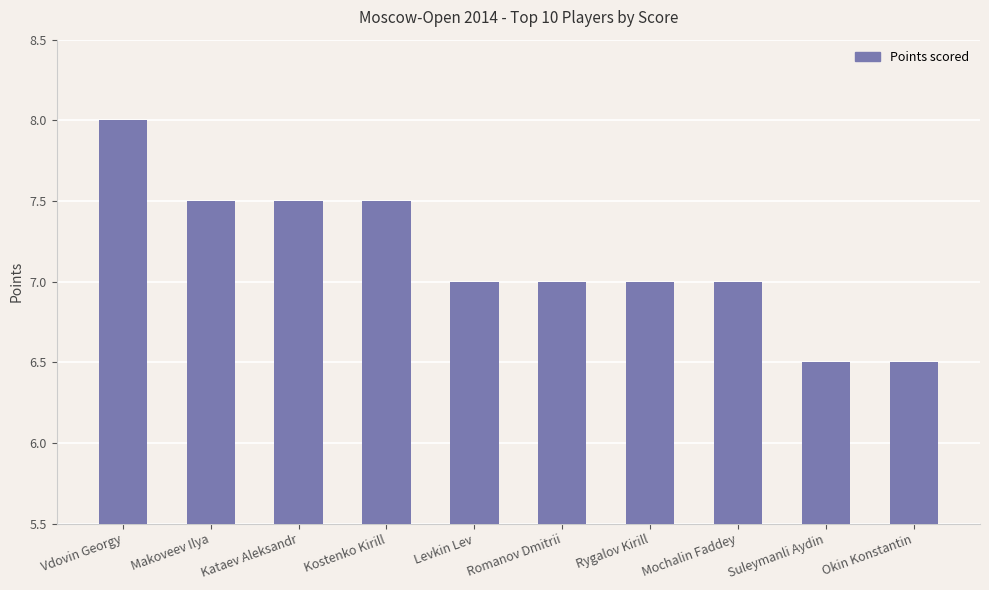

Read the value at Levkin Lev.

7.0